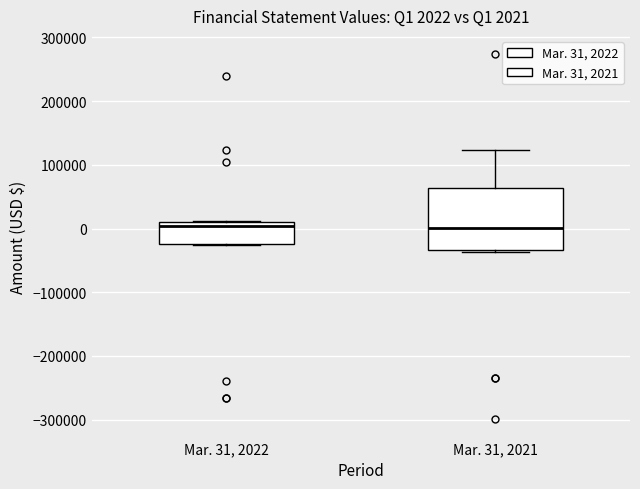

Which box is the tallest, from its lower edge to its upper edge?

Mar. 31, 2021